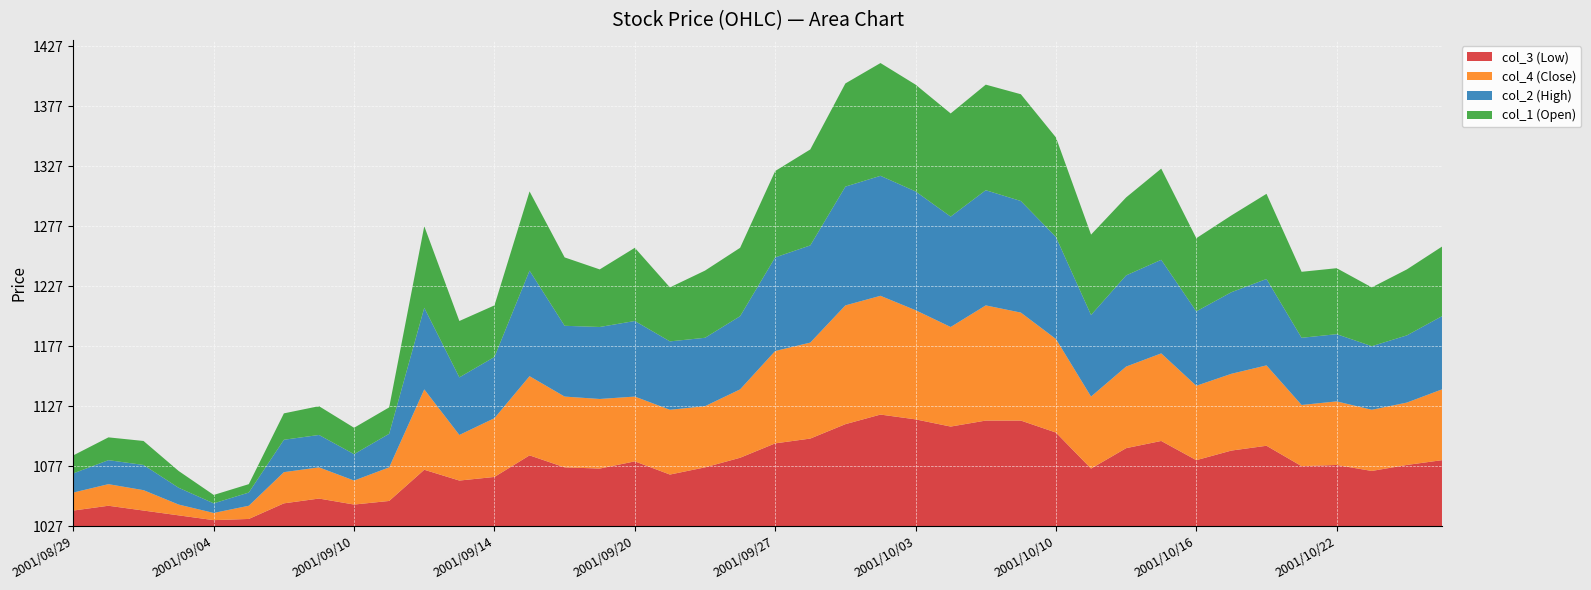

Reading right to left, transcribe all the data shown in this chart.

col_3 (Low): 2001/10/25=1082	2001/10/24=1078	2001/10/23=1073	2001/10/22=1078	2001/10/19=1077	2001/10/18=1094	2001/10/17=1090	2001/10/16=1082	2001/10/15=1098	2001/10/12=1092	2001/10/11=1075	2001/10/10=1105	2001/10/09=1115	2001/10/05=1115	2001/10/04=1110	2001/10/03=1116	2001/10/02=1120	2001/10/01=1112	2001/09/28=1100	2001/09/27=1096	2001/09/26=1084	2001/09/25=1076	2001/09/21=1070	2001/09/20=1081	2001/09/19=1075	2001/09/18=1076	2001/09/17=1086	2001/09/14=1068	2001/09/13=1065	2001/09/12=1074	2001/09/11=1048	2001/09/10=1045	2001/09/07=1050	2001/09/06=1046	2001/09/05=1033	2001/09/04=1032	2001/09/03=1036	2001/08/31=1040	2001/08/30=1044	2001/08/29=1040
col_4 (Close): 2001/10/25=1086	2001/10/24=1079	2001/10/23=1078	2001/10/22=1080	2001/10/19=1078	2001/10/18=1094	2001/10/17=1091	2001/10/16=1089	2001/10/15=1100	2001/10/12=1095	2001/10/11=1087	2001/10/10=1105	2001/10/09=1117	2001/10/05=1123	2001/10/04=1110	2001/10/03=1118	2001/10/02=1126	2001/10/01=1126	2001/09/28=1107	2001/09/27=1104	2001/09/26=1084	2001/09/25=1078	2001/09/21=1081	2001/09/20=1081	2001/09/19=1085	2001/09/18=1086	2001/09/17=1093	2001/09/14=1076	2001/09/13=1065	2001/09/12=1094	2001/09/11=1055	2001/09/10=1047	2001/09/07=1053	2001/09/06=1053	2001/09/05=1038	2001/09/04=1033	2001/09/03=1036	2001/08/31=1044	2001/08/30=1045	2001/08/29=1042
col_2 (High): 2001/10/25=1088	2001/10/24=1083	2001/10/23=1080	2001/10/22=1083	2001/10/19=1083	2001/10/18=1099	2001/10/17=1095	2001/10/16=1089	2001/10/15=1105	2001/10/12=1103	2001/10/11=1095	2001/10/10=1112	2001/10/09=1120	2001/10/05=1123	2001/10/04=1119	2001/10/03=1126	2001/10/02=1127	2001/10/01=1126	2001/09/28=1108	2001/09/27=1105	2001/09/26=1088	2001/09/25=1084	2001/09/21=1084	2001/09/20=1090	2001/09/19=1087	2001/09/18=1086	2001/09/17=1115	2001/09/14=1078	2001/09/13=1075	2001/09/12=1095	2001/09/11=1055	2001/09/10=1049	2001/09/07=1054	2001/09/06=1054	2001/09/05=1038	2001/09/04=1035	2001/09/03=1041	2001/08/31=1048	2001/08/30=1047	2001/08/29=1043
col_1 (Open): 2001/10/25=1085	2001/10/24=1082	2001/10/23=1076	2001/10/22=1082	2001/10/19=1082	2001/10/18=1098	2001/10/17=1091	2001/10/16=1088	2001/10/15=1103	2001/10/12=1092	2001/10/11=1094	2001/10/10=1110	2001/10/09=1116	2001/10/05=1115	2001/10/04=1113	2001/10/03=1116	2001/10/02=1121	2001/10/01=1113	2001/09/28=1107	2001/09/27=1099	2001/09/26=1084	2001/09/25=1083	2001/09/21=1072	2001/09/20=1088	2001/09/19=1075	2001/09/18=1084	2001/09/17=1093	2001/09/14=1070	2001/09/13=1074	2001/09/12=1095	2001/09/11=1049	2001/09/10=1049	2001/09/07=1051	2001/09/06=1049	2001/09/05=1034	2001/09/04=1034	2001/09/03=1041	2001/08/31=1047	2001/08/30=1046	2001/08/29=1042